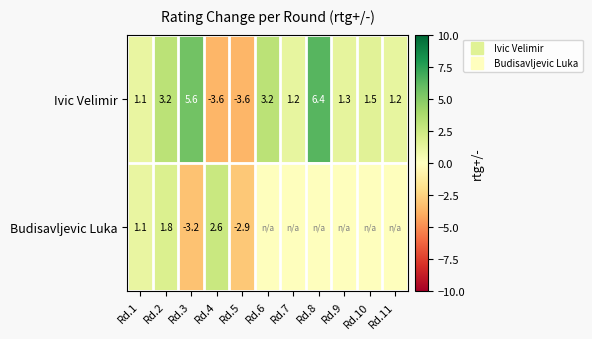

What is the minimum value shown in the chart?

-3.6